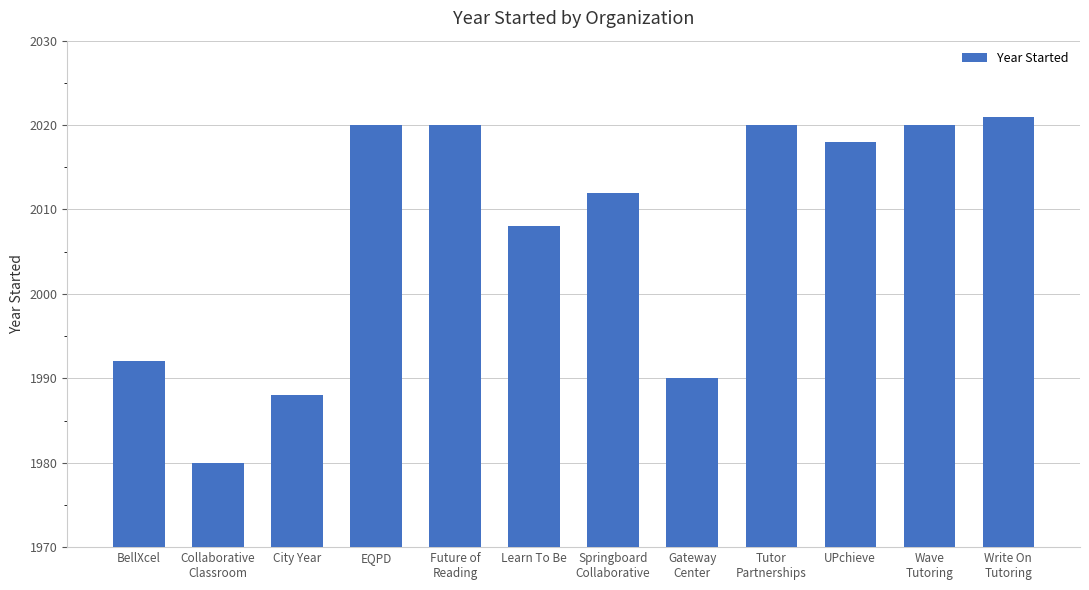

Reading left to right, transcribe all the data shown in this chart.

BellXcel=1992	Collaborative
Classroom=1980	City Year=1988	EQPD=2020	Future of
Reading=2020	Learn To Be=2008	Springboard
Collaborative=2012	Gateway
Center=1990	Tutor
Partnerships=2020	UPchieve=2018	Wave
Tutoring=2020	Write On
Tutoring=2021